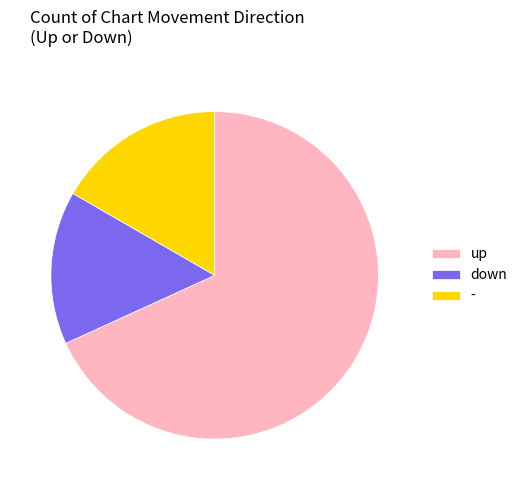

True or false: down accounts for 25% of the total.

False